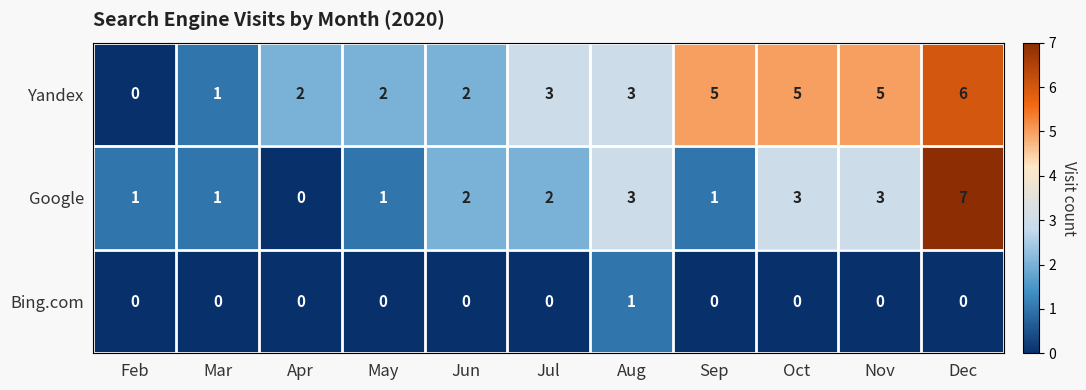

List the series in order of their overall mean, highest first.

Yandex, Google, Bing.com